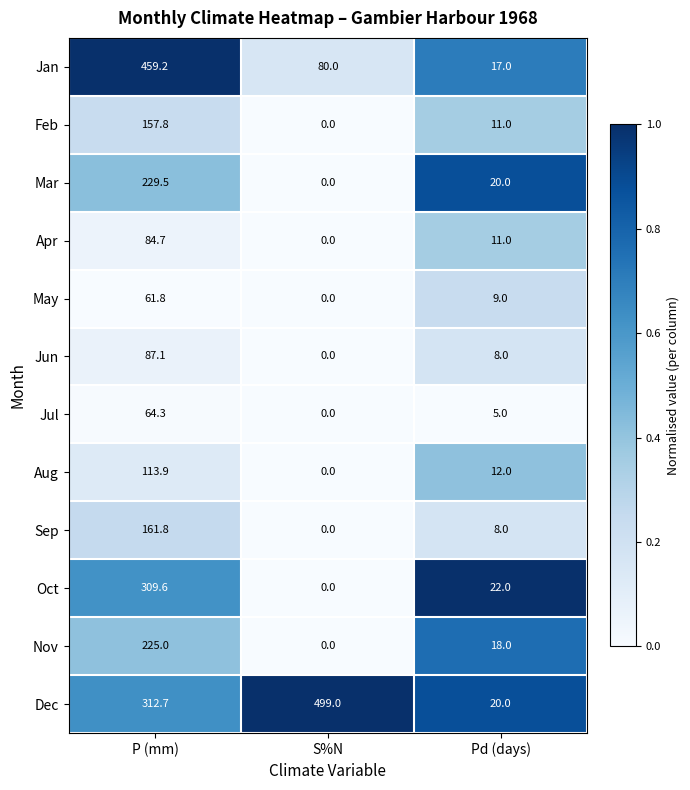

What is the total value across all series at S%N?

579.0